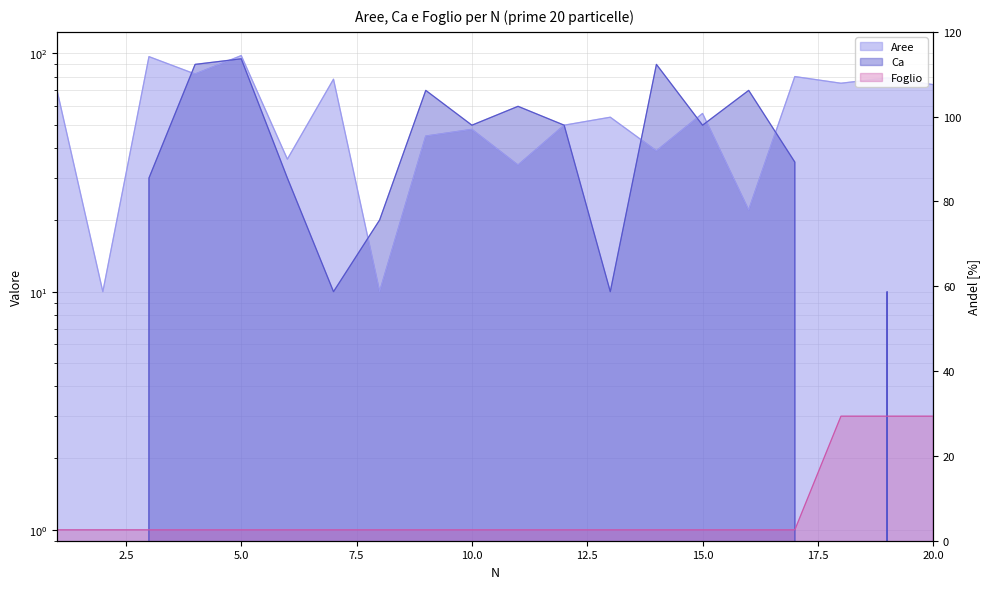

True or false: Foglio and Aree intersect in this chart.

False